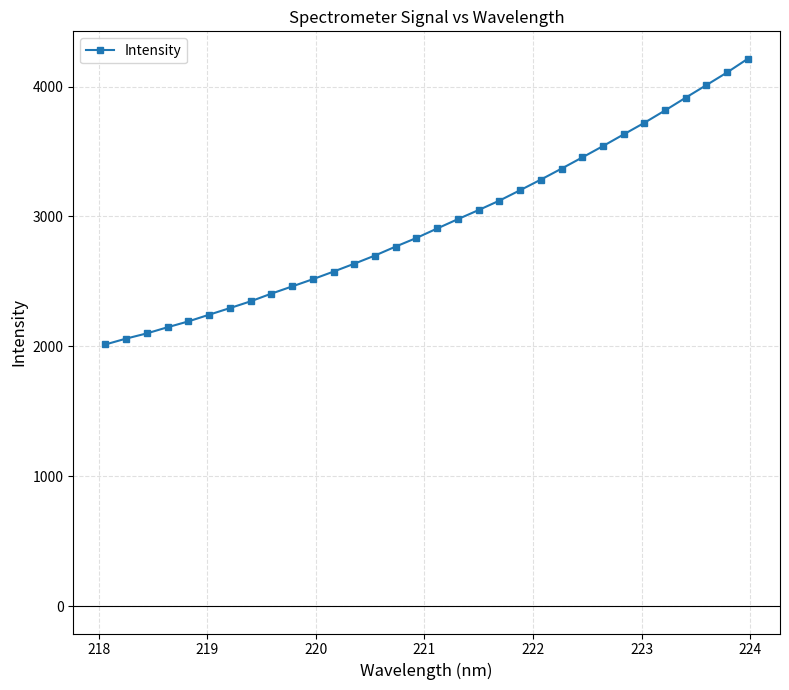

What is the value of the 23rd point from the left?

3368.1